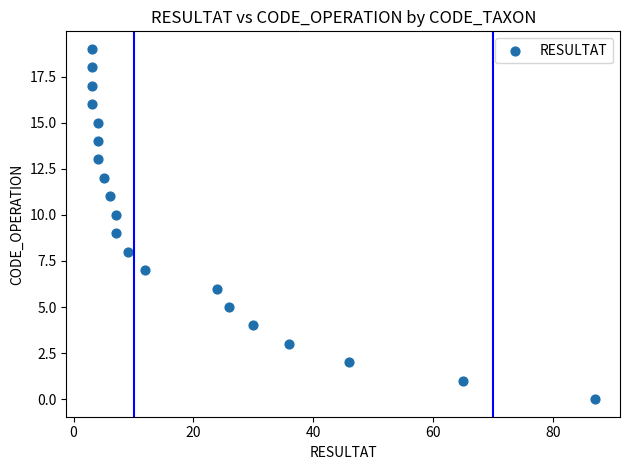

What is the range of Y values (max minus min)?

19